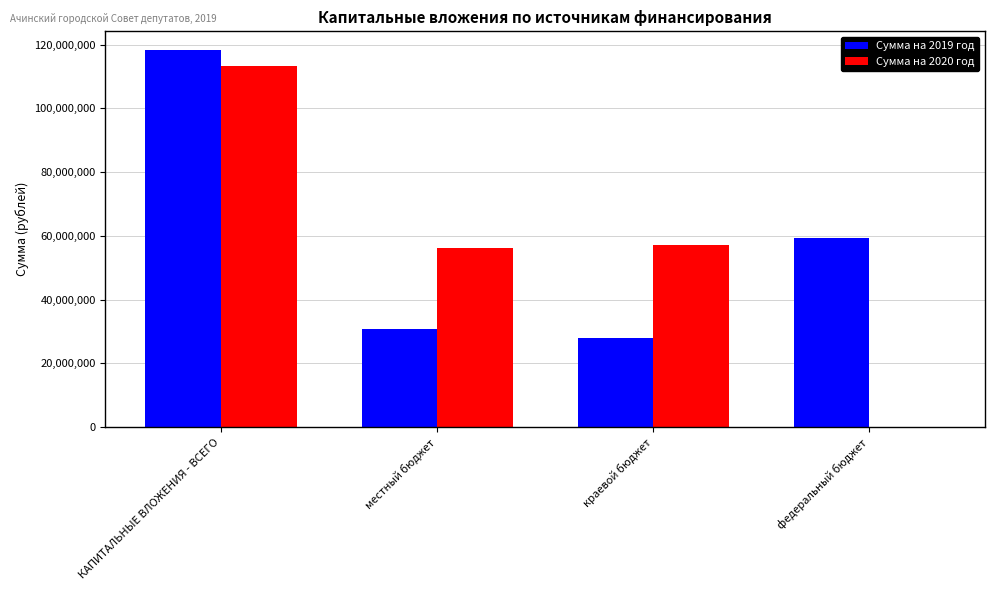

What is the sum of all Сумма на 2019 год values?

236505841.9